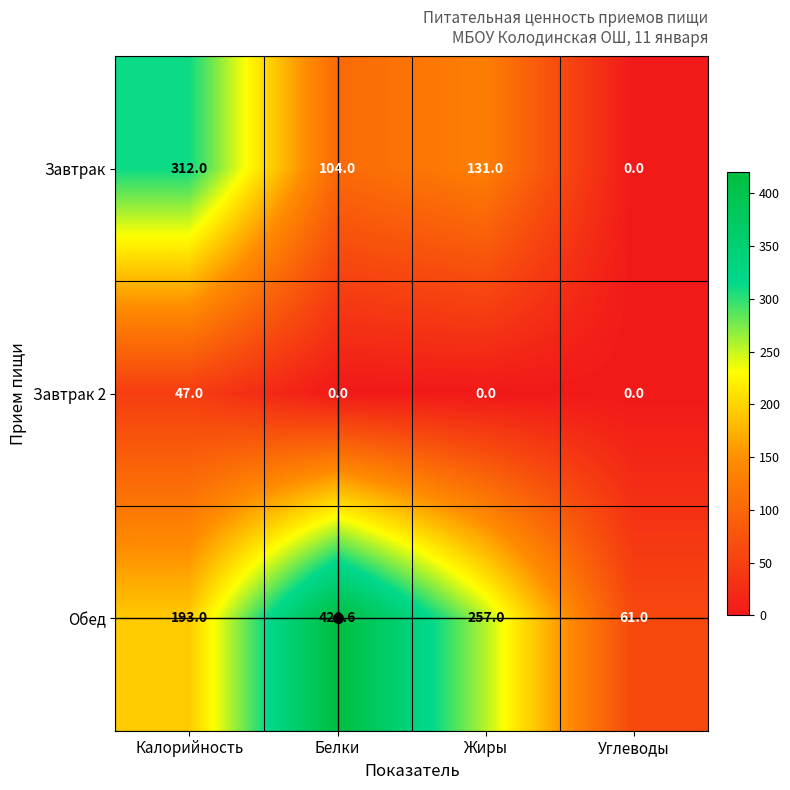

Where is Обед nearest to the value 240?

Жиры